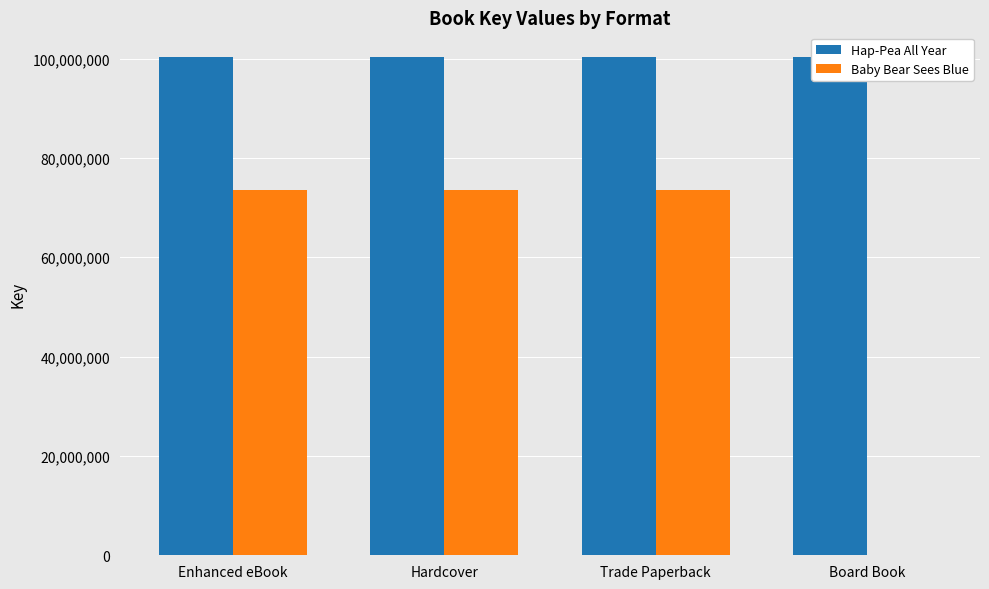

At which category is the sum across all series the highest?

Enhanced eBook